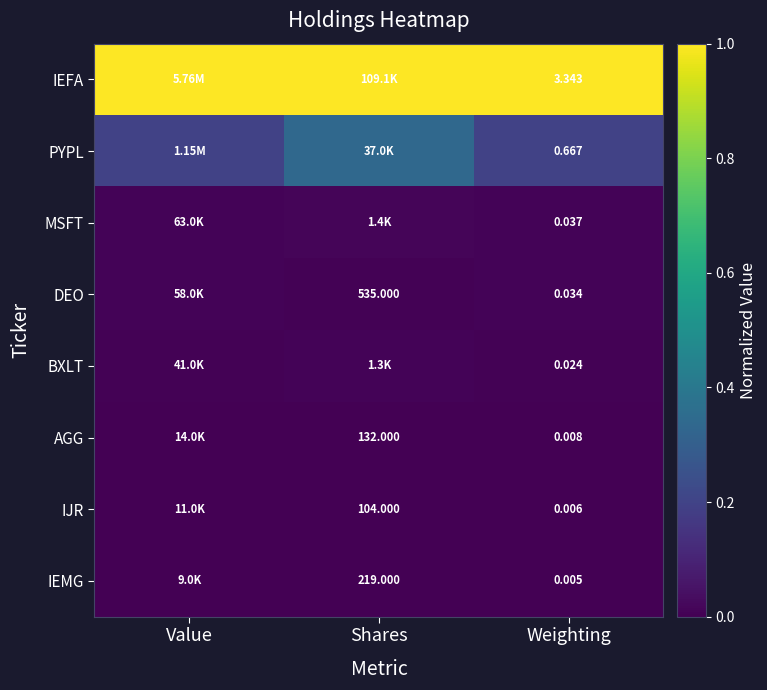

The value of IEMG at Weighting is 0.0. True or false?

True